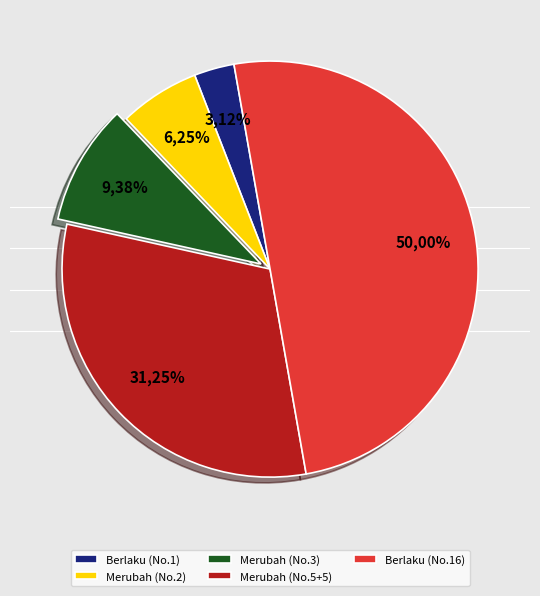

Which slice is the largest?

16